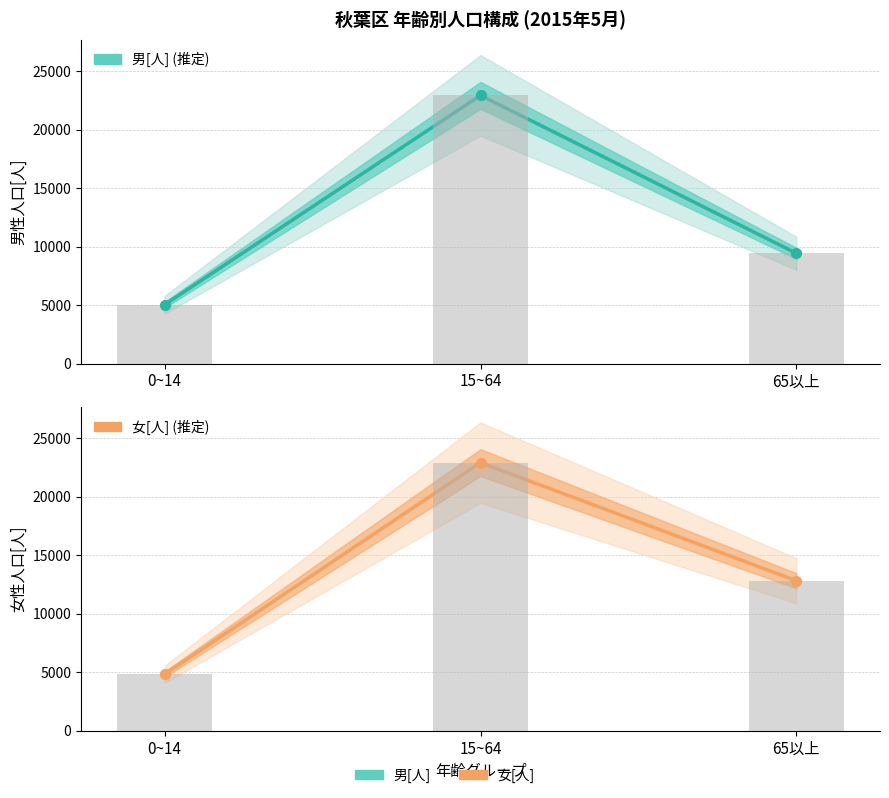

Which series reaches the maximum Y coordinate?

男[人]